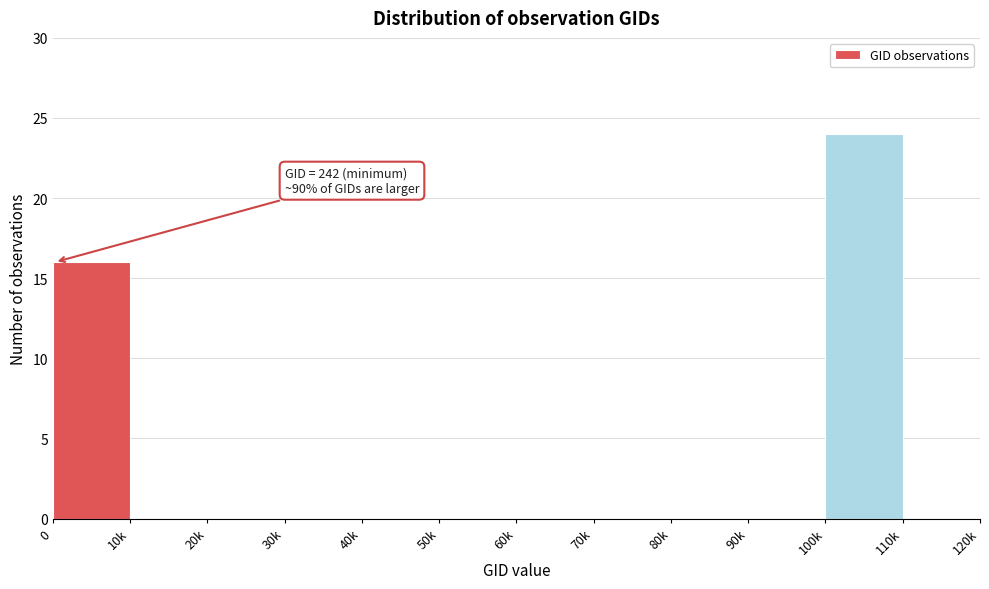

Reading right to left, extract all data points from this chart.

110k=0	100k=24	90k=0	80k=0	70k=0	60k=0	50k=0	40k=0	30k=0	20k=0	10k=0	0=16